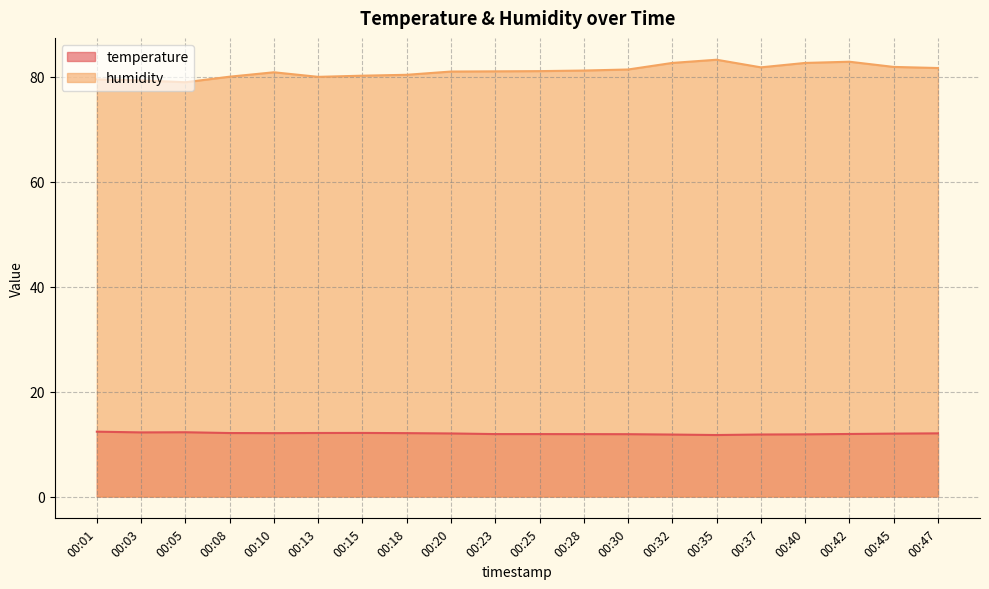

What is the sum of the temperature values at 00:20 and 00:01?

24.4